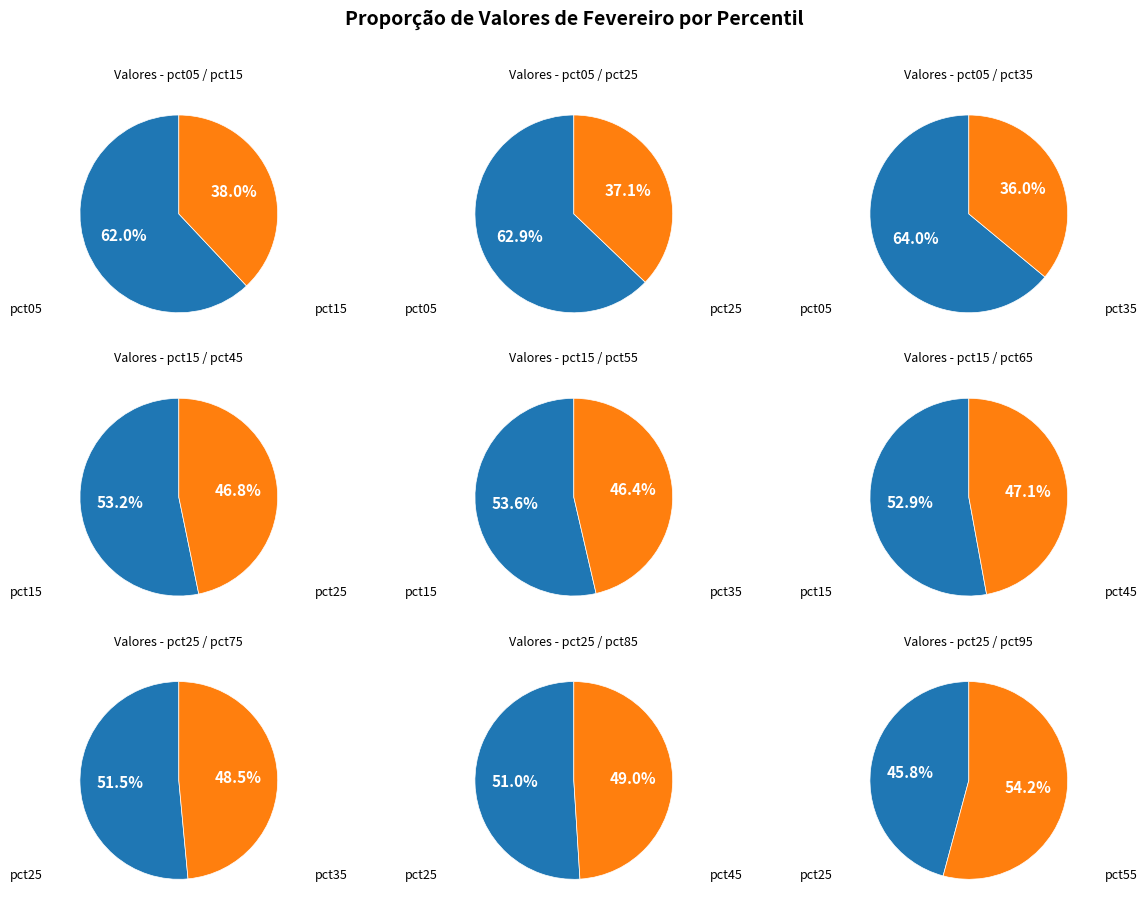

Which slice is the largest?

pct05